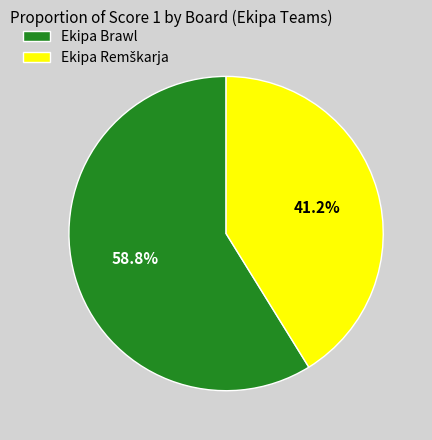

What is the majority slice?

Ekipa Brawl